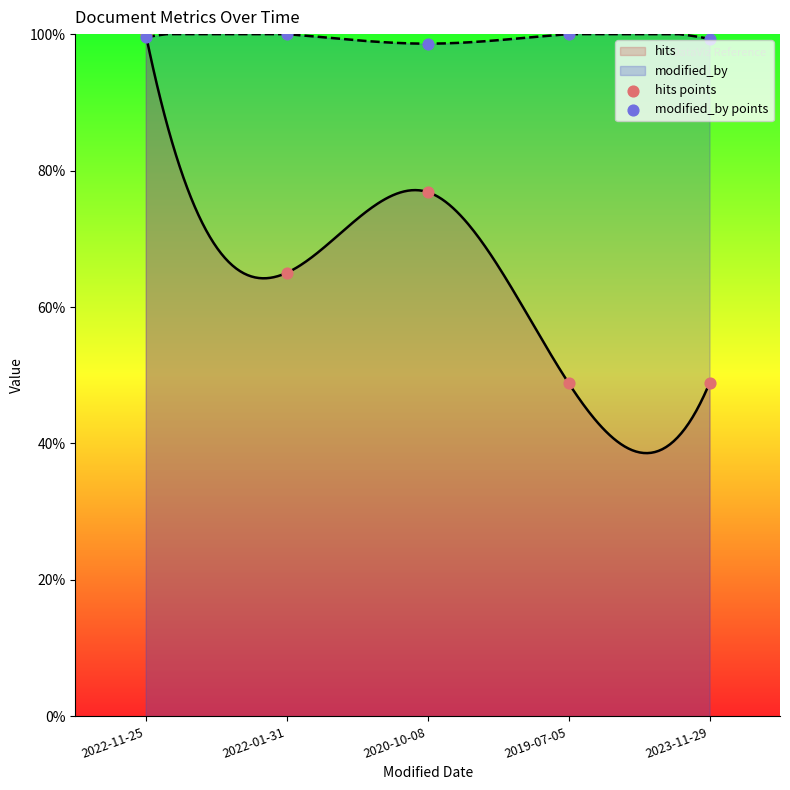

Which series contains the highest Y value?

hits points